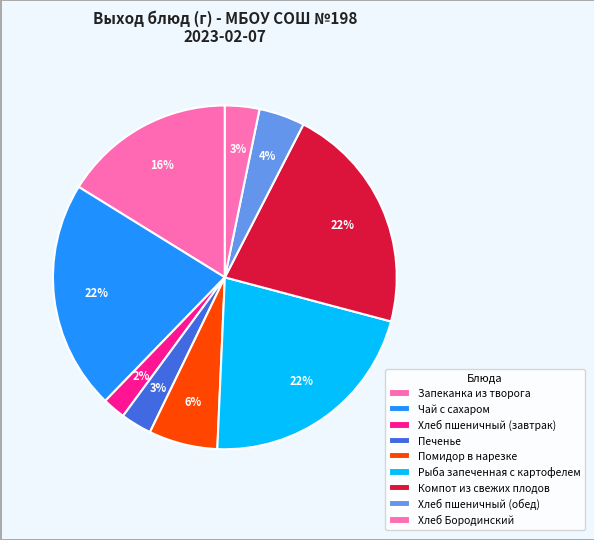

Does any single category account for the majority?

No